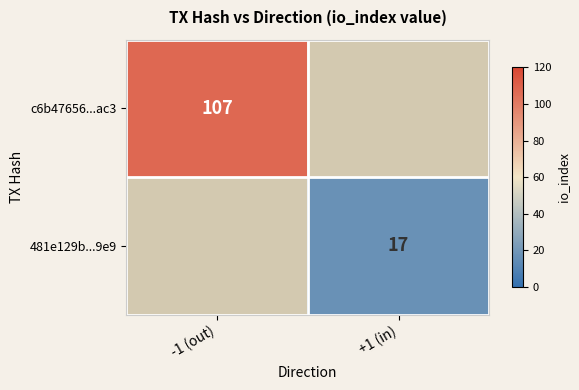

At which category does the chart reach its peak across all series?

-1 (out)